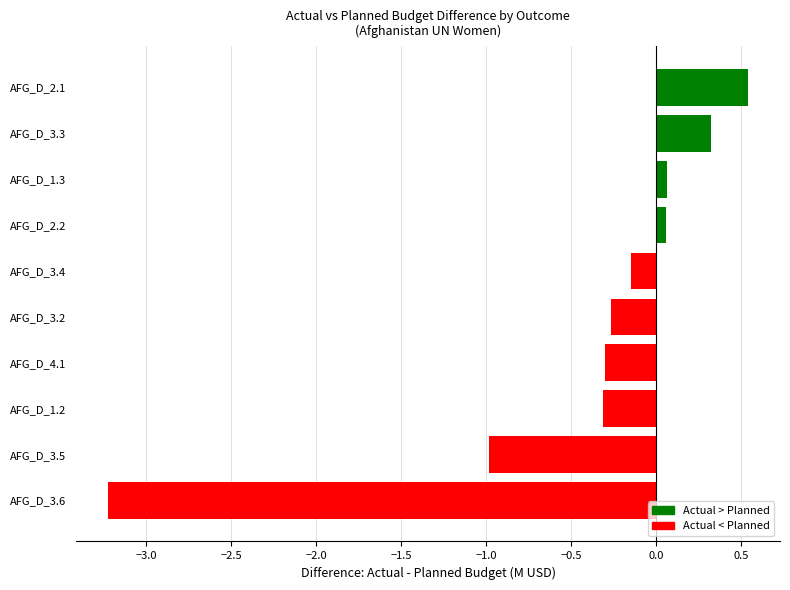

What is the sum of all values?

-4.2